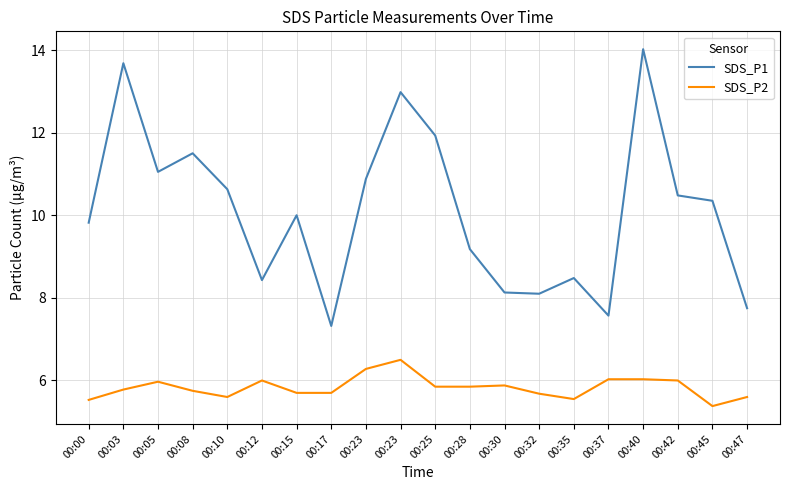

Rank the categories by SDS_P2 value from highest to lowest.

00:23, 00:23, 00:37, 00:40, 00:12, 00:42, 00:05, 00:30, 00:25, 00:28, 00:03, 00:08, 00:15, 00:17, 00:32, 00:10, 00:47, 00:35, 00:00, 00:45